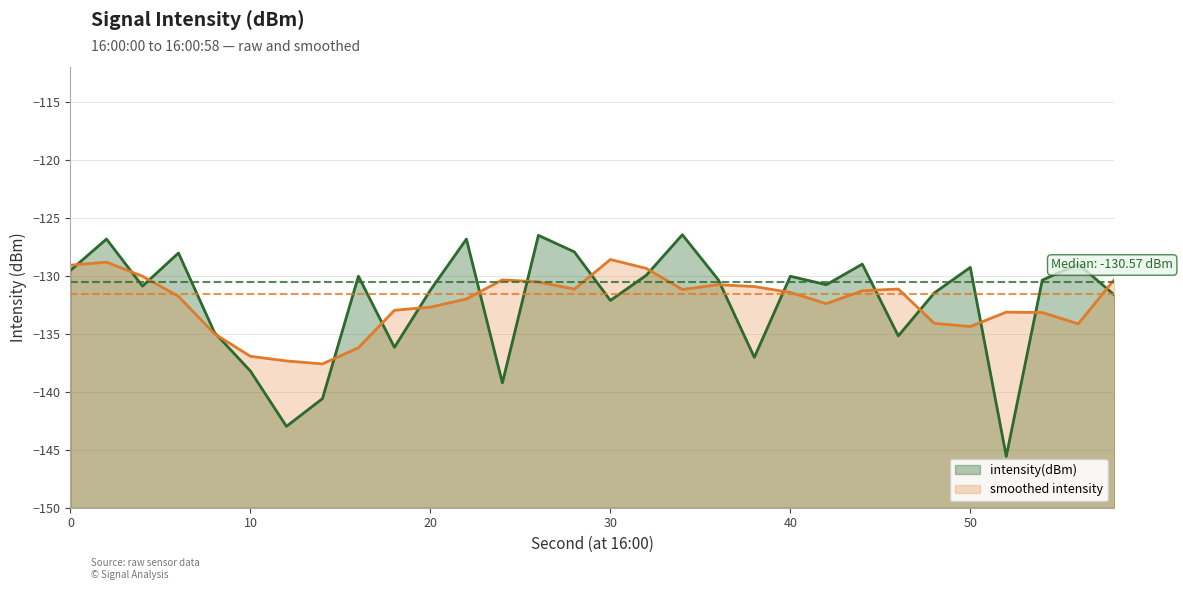

Reading left to right, transcribe all the data shown in this chart.

intensity(dBm): -129.5	-126.8	-130.9	-128.0	-134.9	-138.2	-143.0	-140.6	-130.0	-136.2	-131.2	-126.8	-139.2	-126.5	-127.9	-132.1	-130.0	-126.5	-130.3	-137.0	-130.0	-130.8	-129.0	-135.2	-131.5	-129.3	-145.6	-130.4	-129.0	-131.6
smoothed intensity: -129.1	-128.8	-130.0	-131.8	-135.0	-136.9	-137.3	-137.6	-136.2	-133.0	-132.7	-132.0	-130.4	-130.5	-131.2	-128.6	-129.4	-131.2	-130.8	-130.9	-131.4	-132.4	-131.3	-131.1	-134.1	-134.4	-133.1	-133.2	-134.1	-130.3